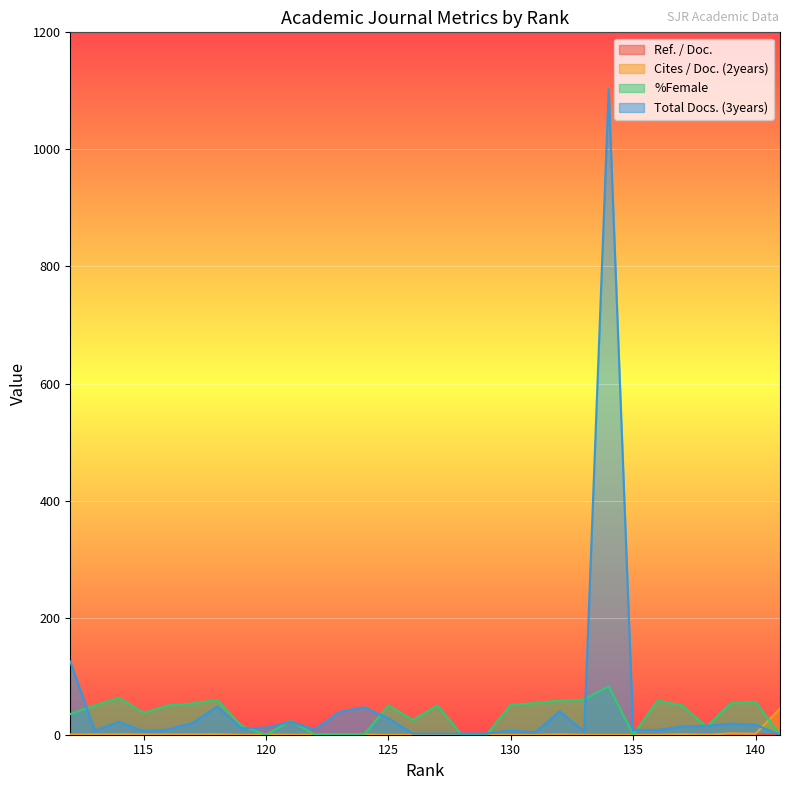

What is the difference between the highest and lowest values at 119?

15.3